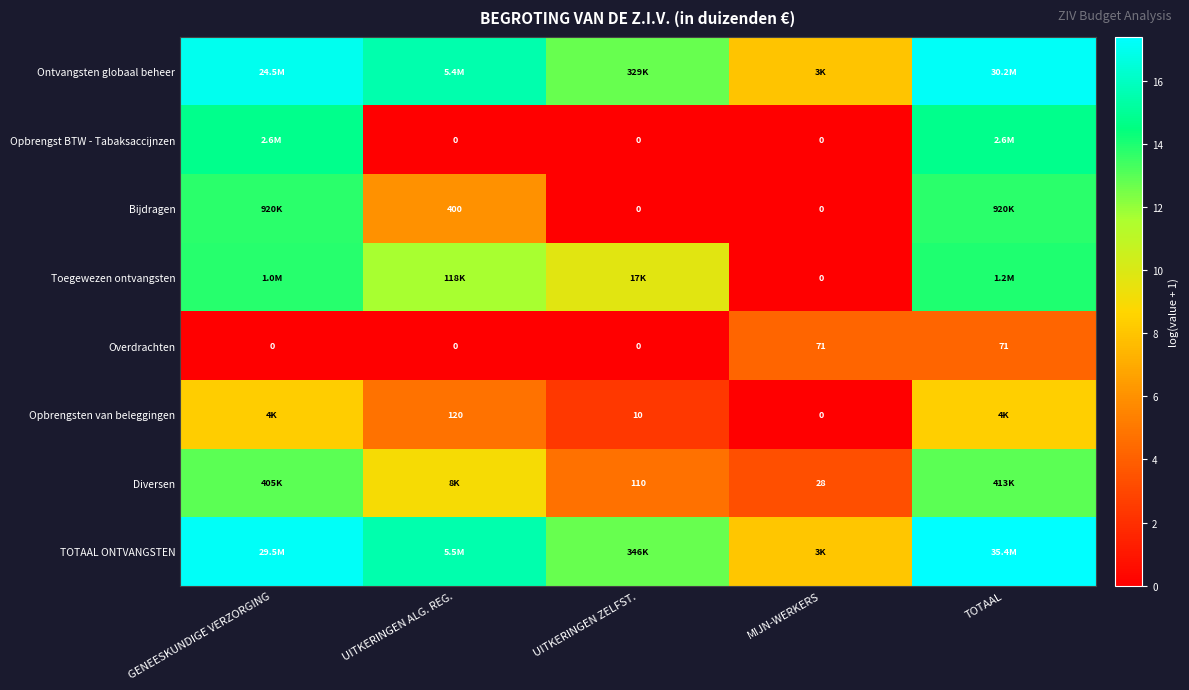

Which has a higher value, TOTAAL or GENEESKUNDIGE VERZORGING?

TOTAAL